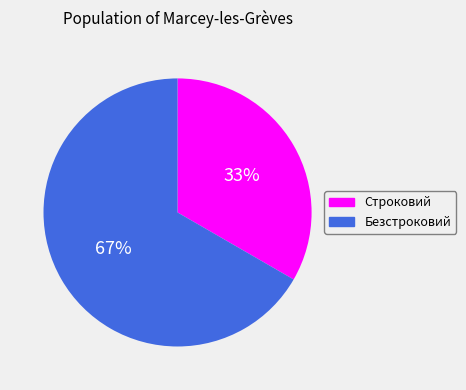

Which category accounts for the majority?

Безстроковий